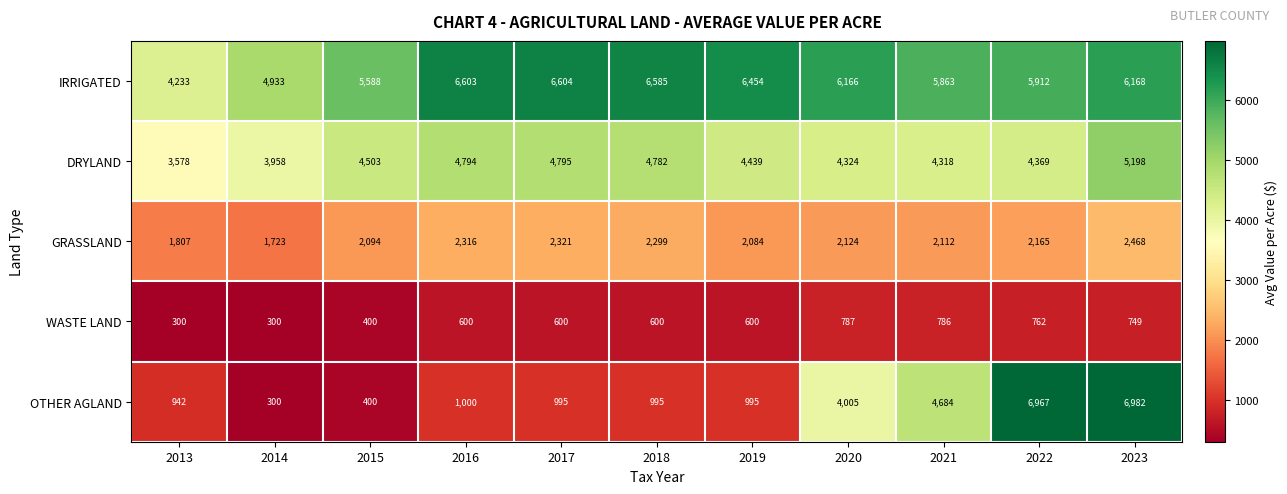

Where is OTHER AGLAND nearest to the value 3641?

2020